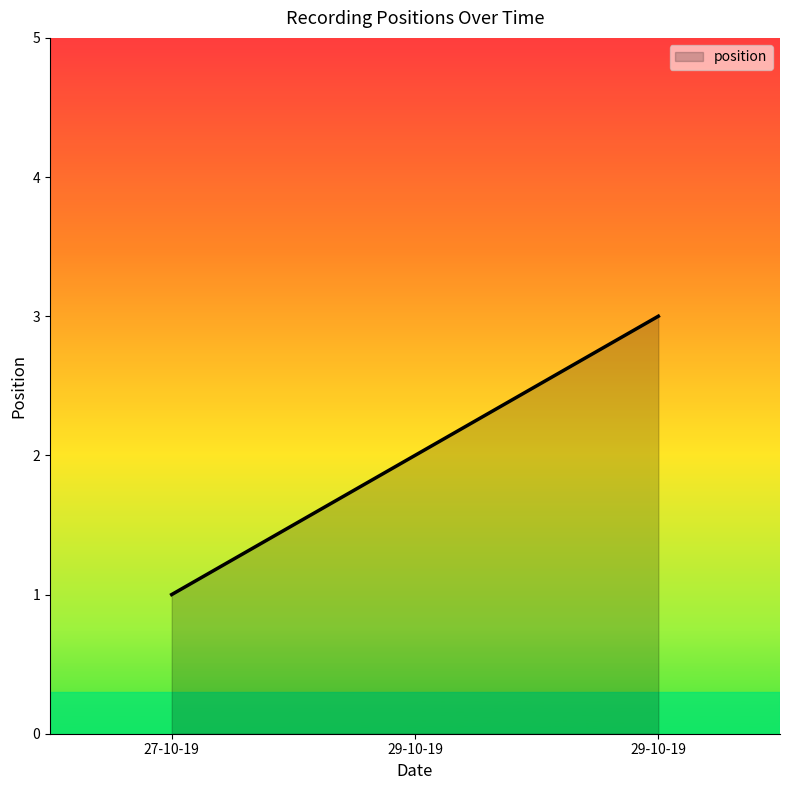

Is it true that the value at 27-10-19 is 1?

True